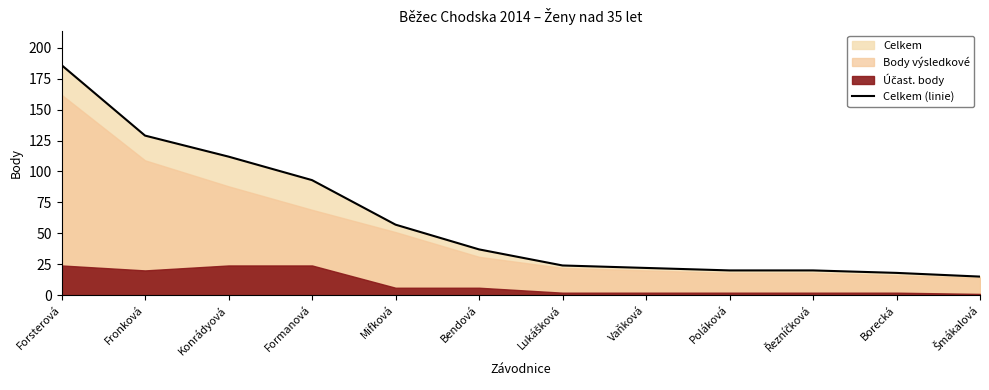

The value at Lukášková is 9. True or false?

False